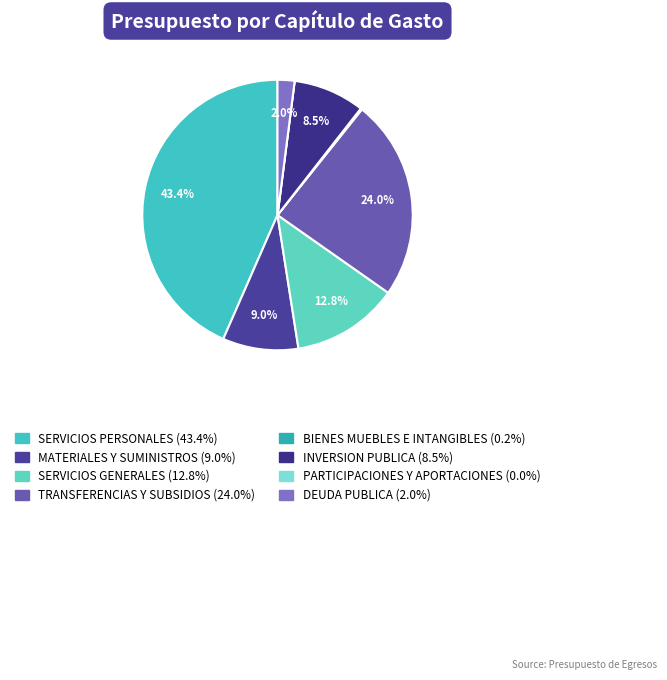

Which slice is the smallest?

PARTICIPACIONES Y APORTACIONES